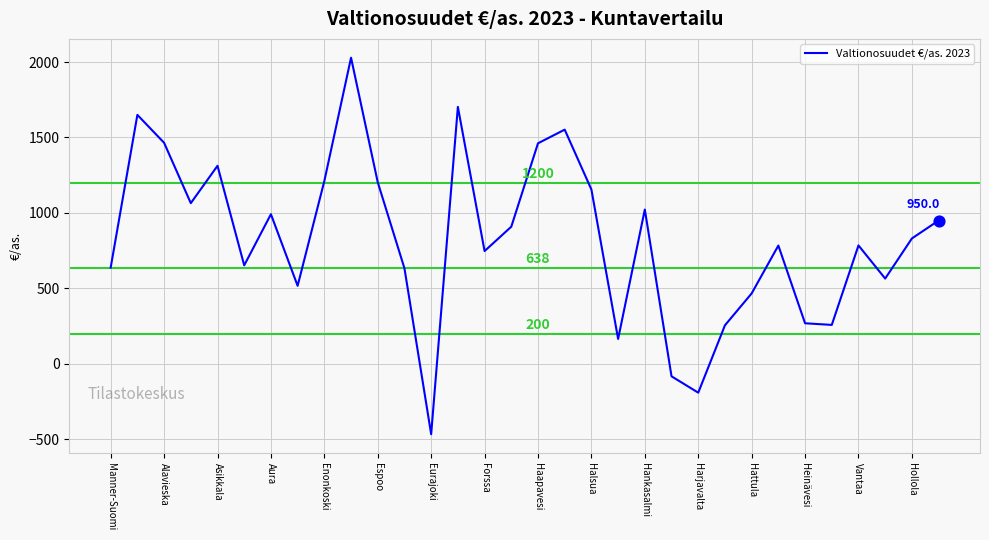

What is the minimum value shown in the chart?

-465.1